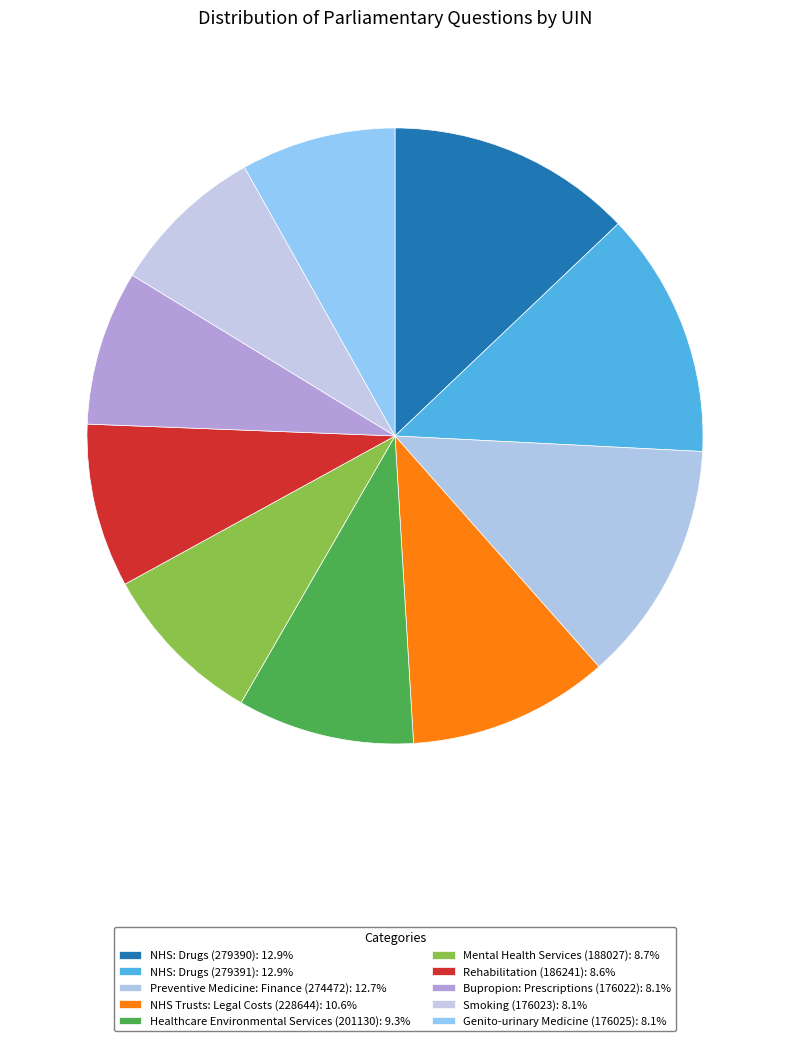

How many slices are in this pie chart?

10